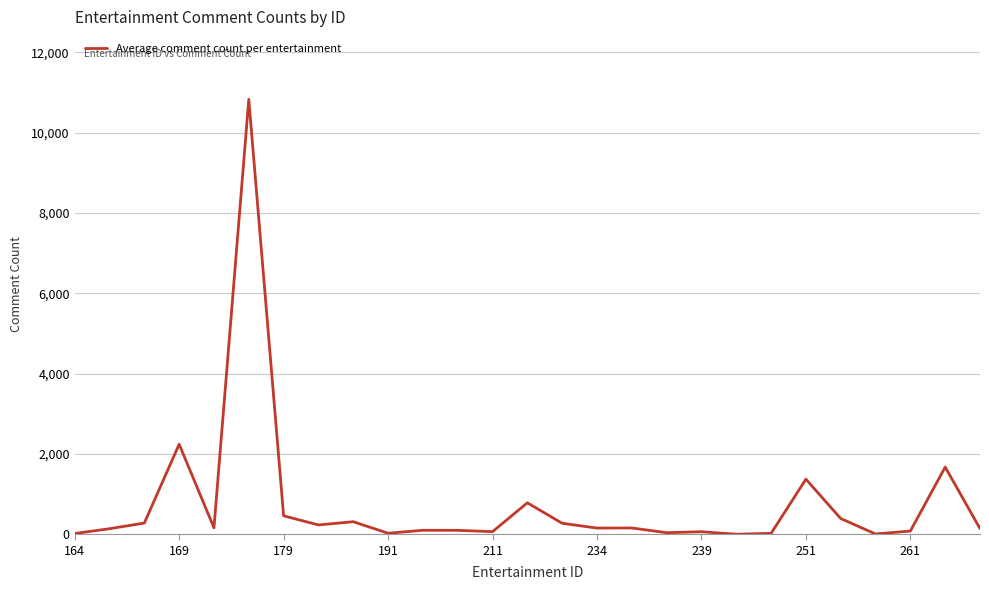

What is the maximum value shown in the chart?

10827